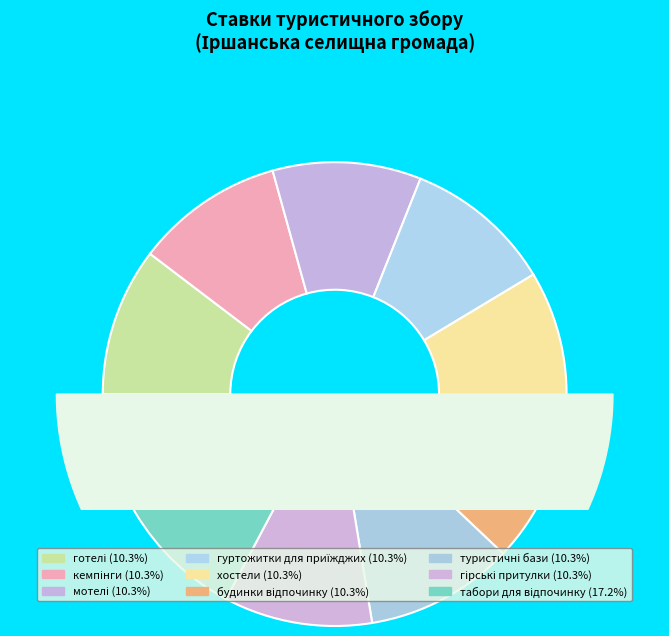

Does хостели account for over 50% of the chart?

No